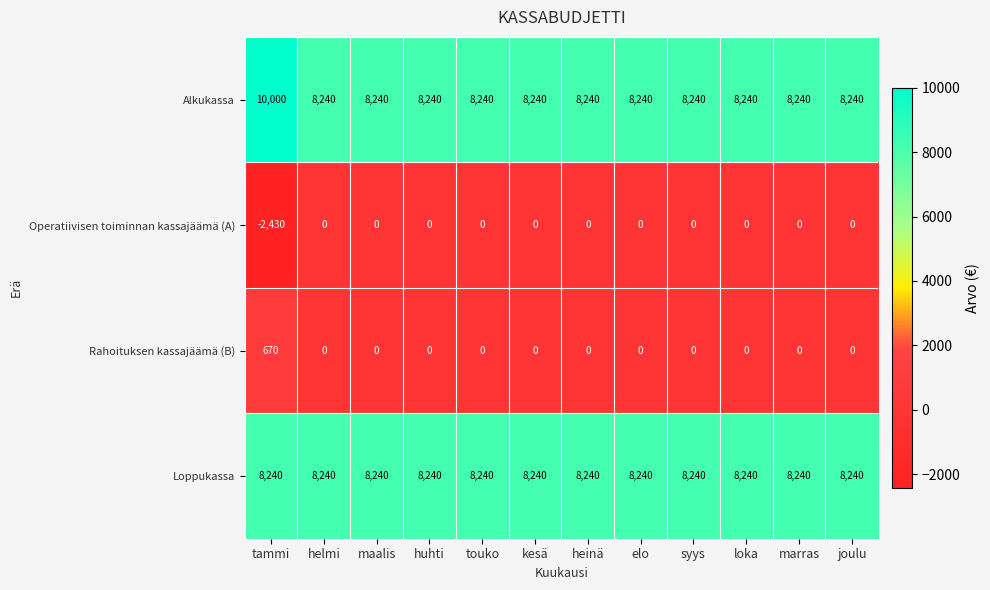

True or false: Alkukassa has a value of 14655 at marras.

False